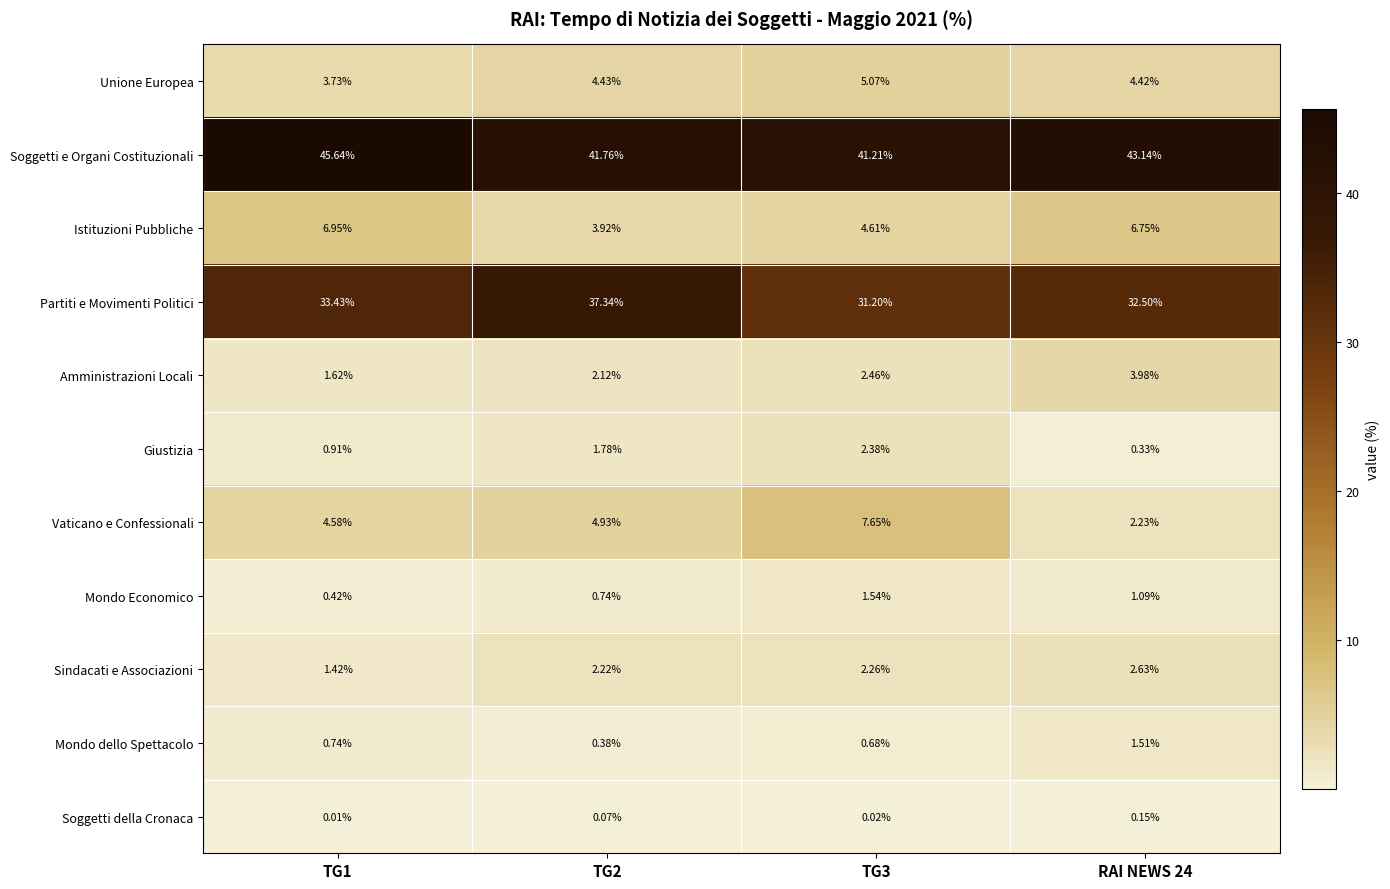

List the series in order of their peak value, lowest first.

Soggetti della Cronaca, Mondo dello Spettacolo, Mondo Economico, Giustizia, Sindacati e Associazioni, Amministrazioni Locali, Unione Europea, Istituzioni Pubbliche, Vaticano e Confessionali, Partiti e Movimenti Politici, Soggetti e Organi Costituzionali